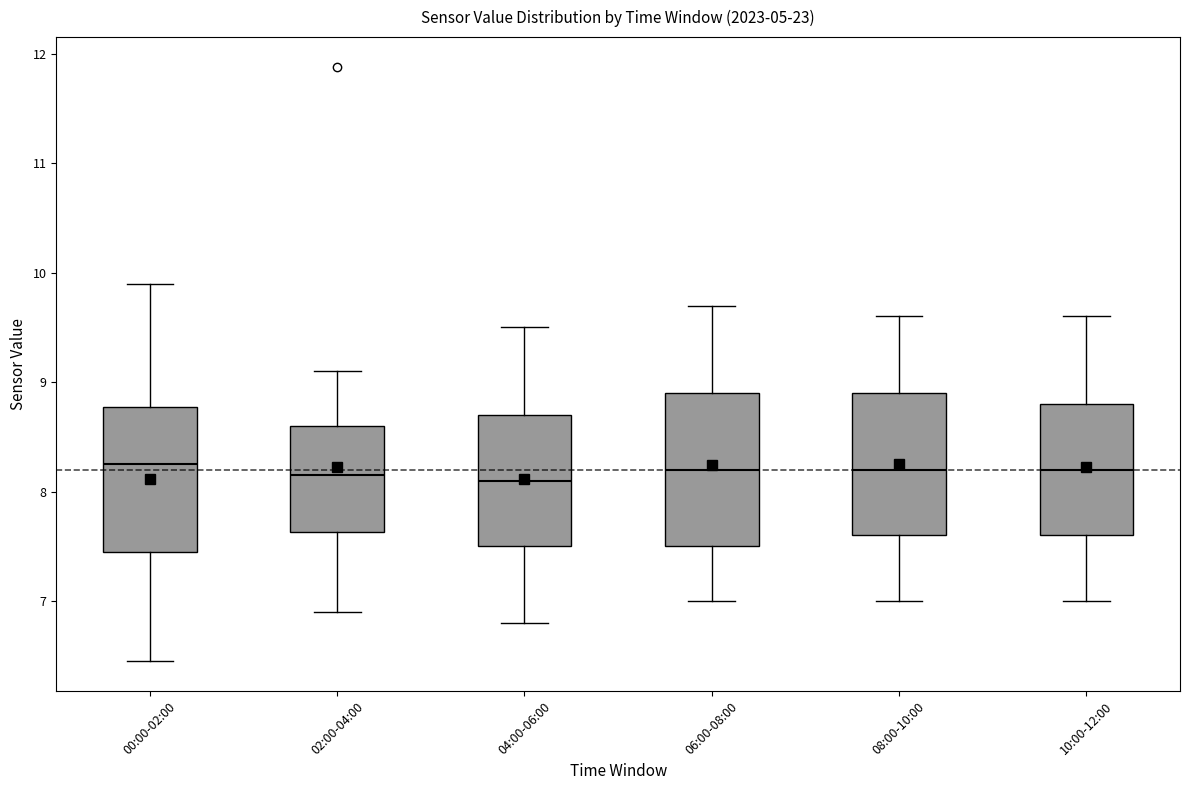

Reading left to right, read every box against the y-axis: the position of its median line, the range the box covers, and the ends of its whiskers. The values are not printed on the chart, so give them approximately, as read against the axis.

00:00-02:00: median 8.3, box 7.5 to 8.8, whiskers 6.5 to 9.9
02:00-04:00: median 8.2, box 7.6 to 8.6, whiskers 6.9 to 9.1
04:00-06:00: median 8.1, box 7.5 to 8.7, whiskers 6.8 to 9.5
06:00-08:00: median 8.2, box 7.5 to 8.9, whiskers 7.0 to 9.7
08:00-10:00: median 8.2, box 7.6 to 8.9, whiskers 7.0 to 9.6
10:00-12:00: median 8.2, box 7.6 to 8.8, whiskers 7.0 to 9.6